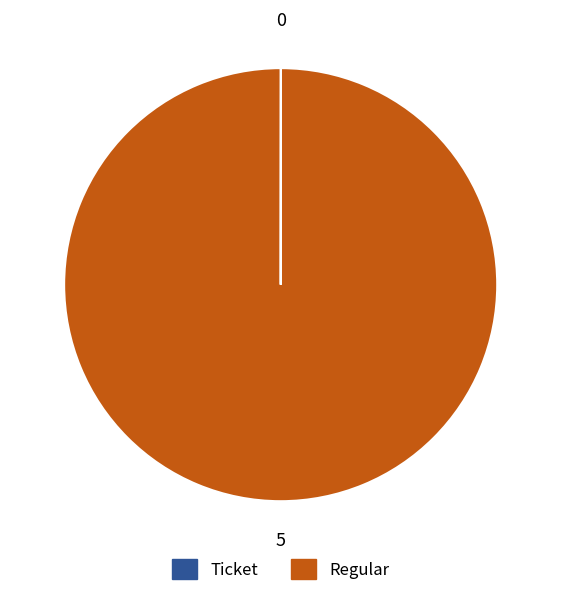

Is there any slice that represents more than half of the pie?

Yes